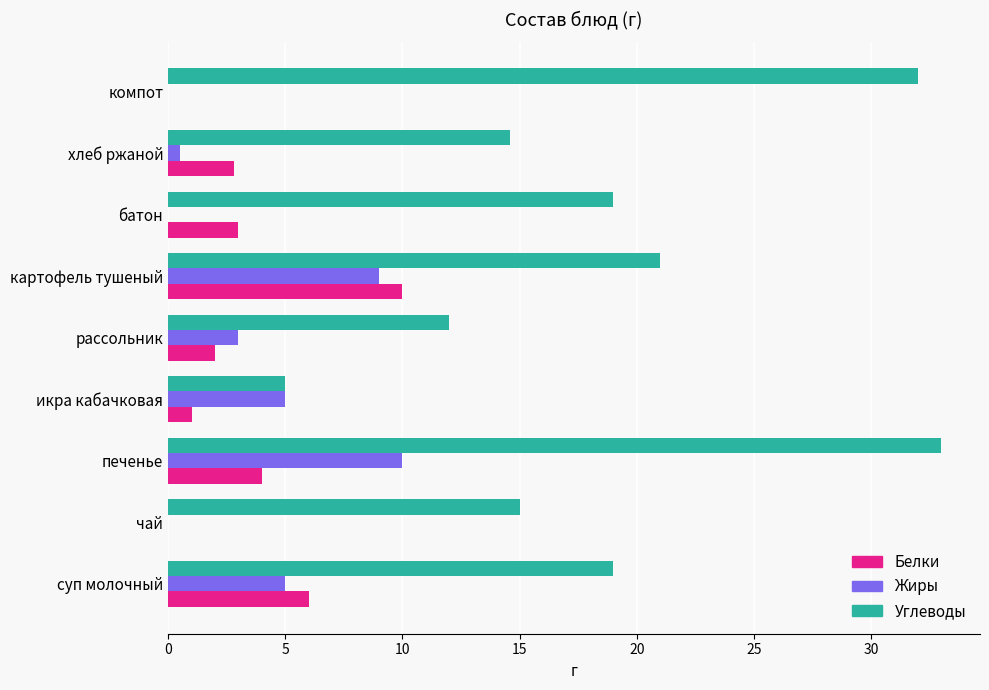

How many categories are shown in the chart?

9